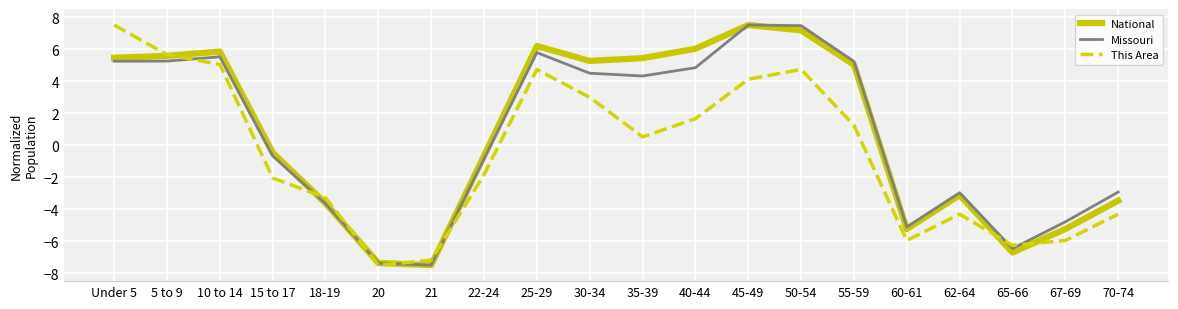

Does the chart display data point markers on the line(s)?

No